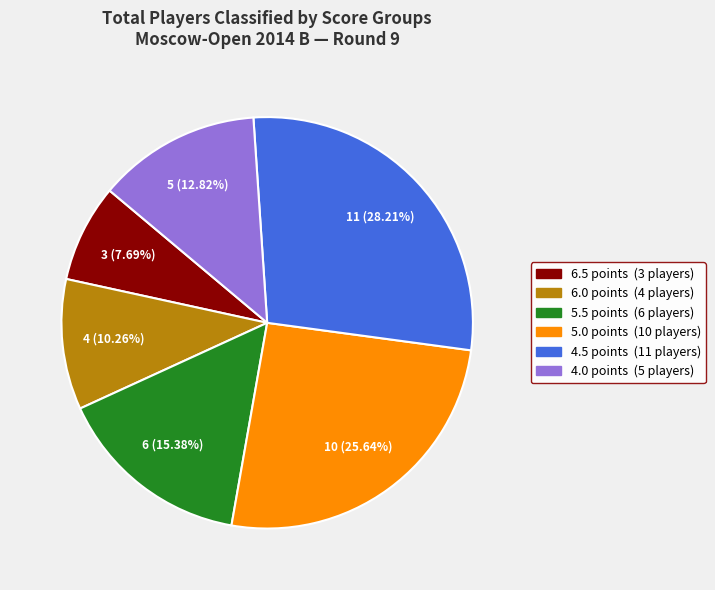

Does any single category account for the majority?

No